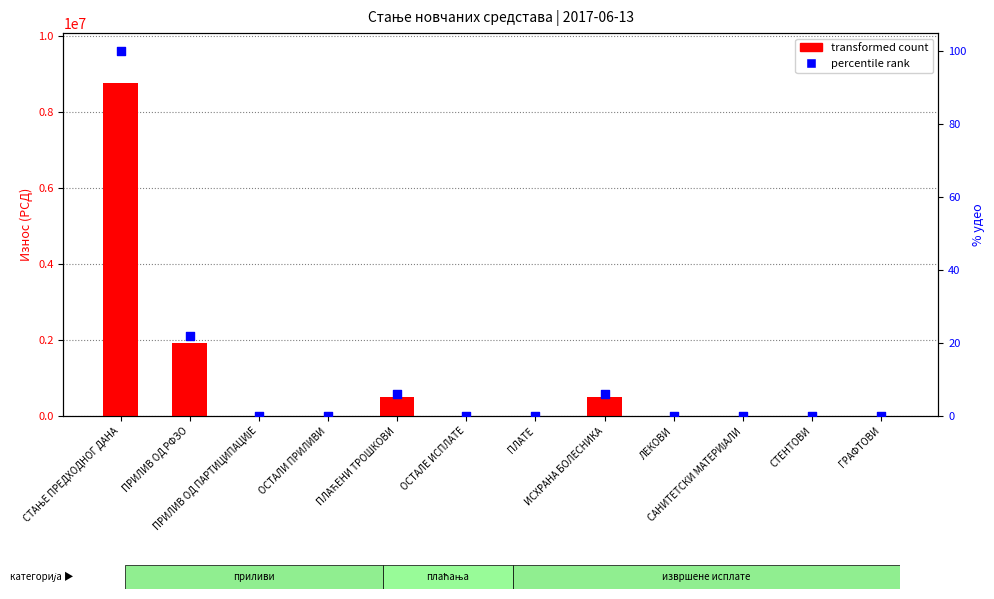

At how many categories does at least one series exceed 6368295?

1